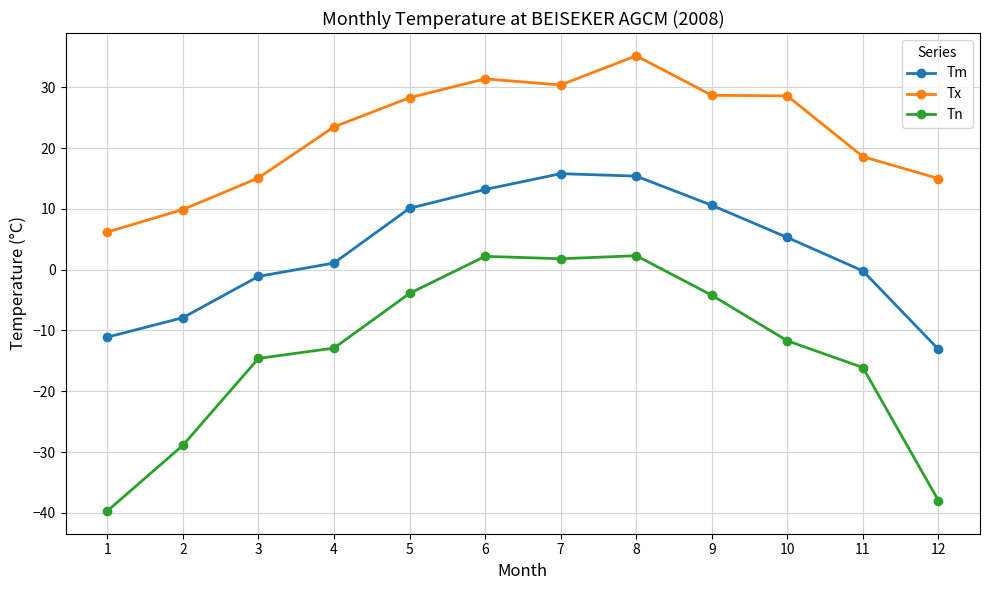

Which label corresponds to the smallest value in the chart?

1